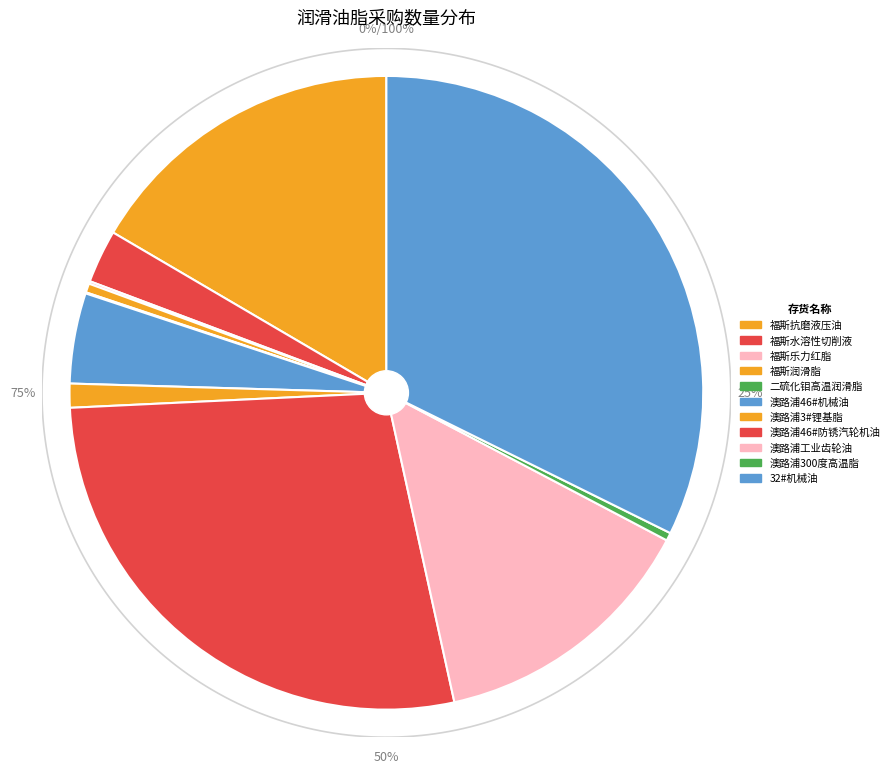

True or false: 澳路浦3#锂基脂 accounts for 11% of the total.

False